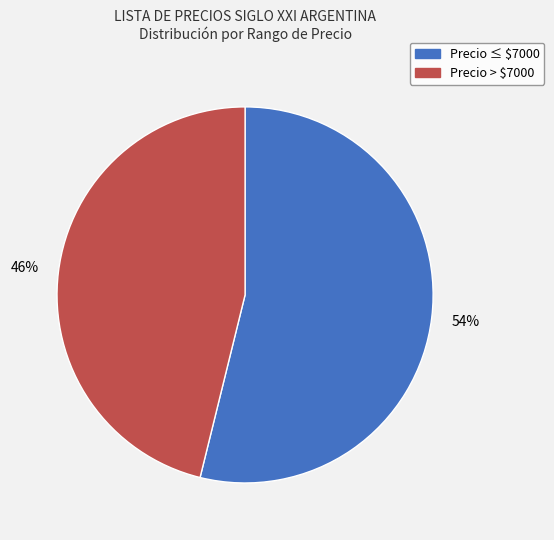

Does any single category account for the majority?

Yes